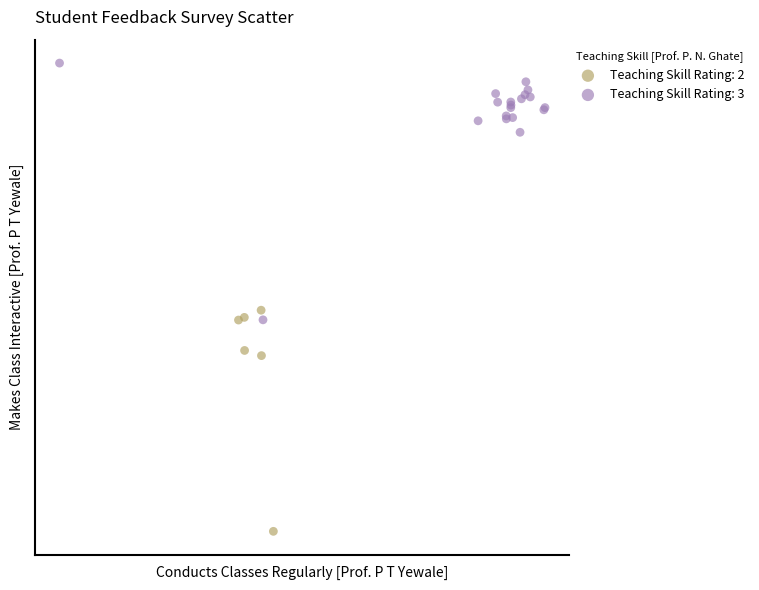

Which series contains the highest Y value?

Teaching Skill Rating: 3